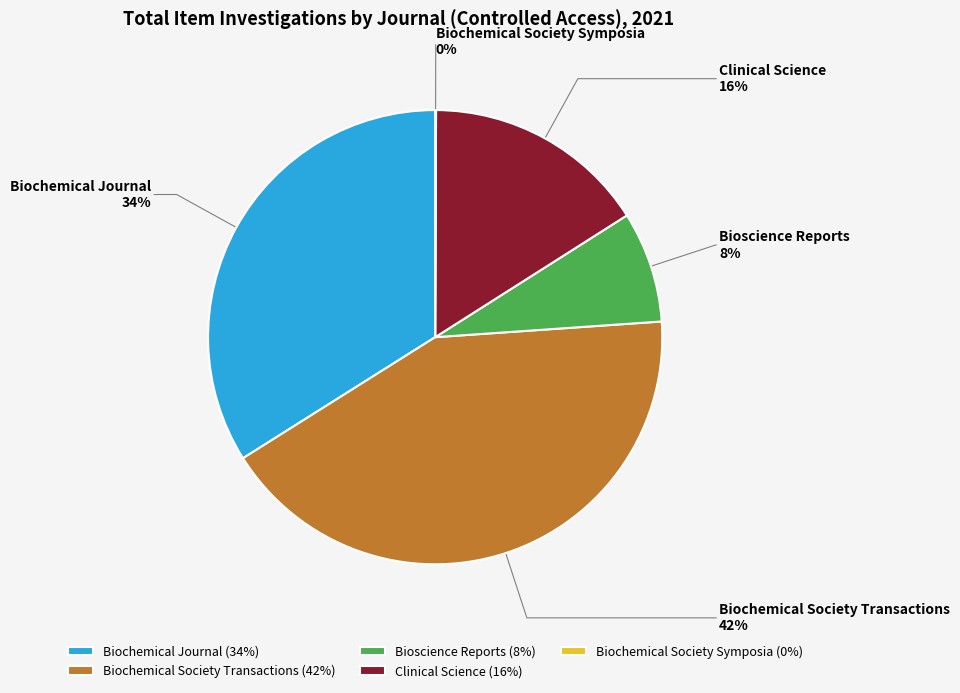

What is the largest slice in the pie chart?

Biochemical Society Transactions